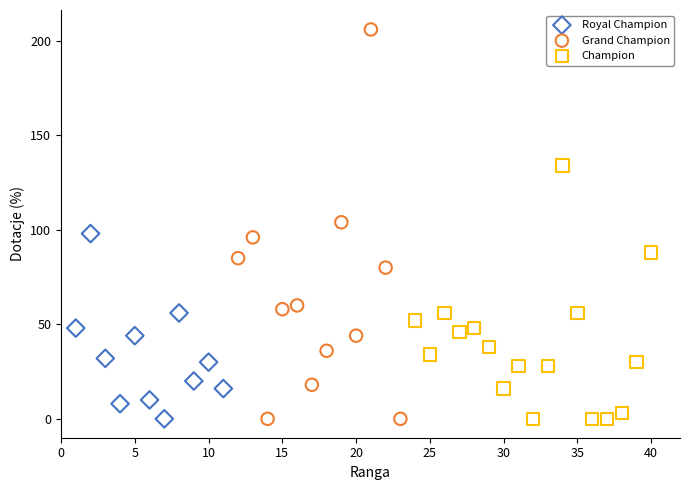

Which series has the widest spread of Y values?

Grand Champion